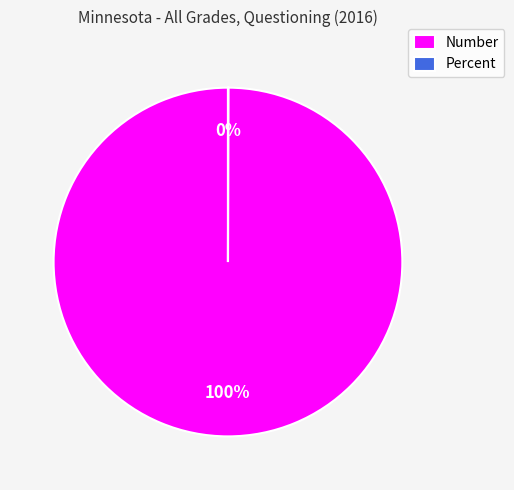

Is there a majority slice in this chart?

Yes